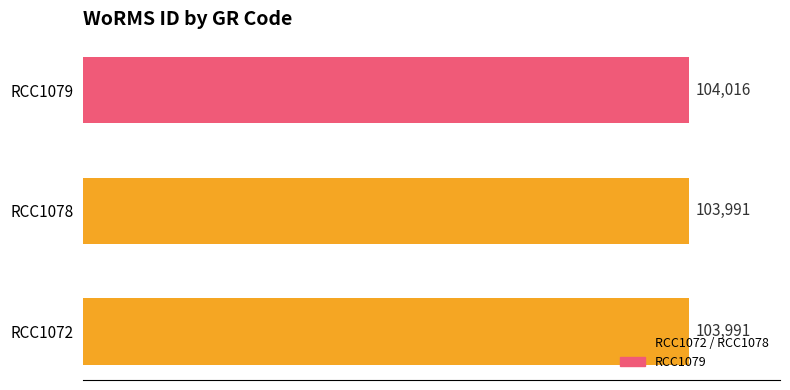

The value at RCC1078 is 103991. True or false?

True